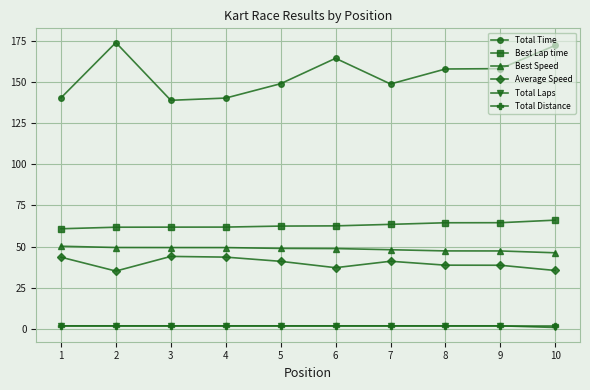

The Total Distance series shows 1.7 at 8. True or false?

True